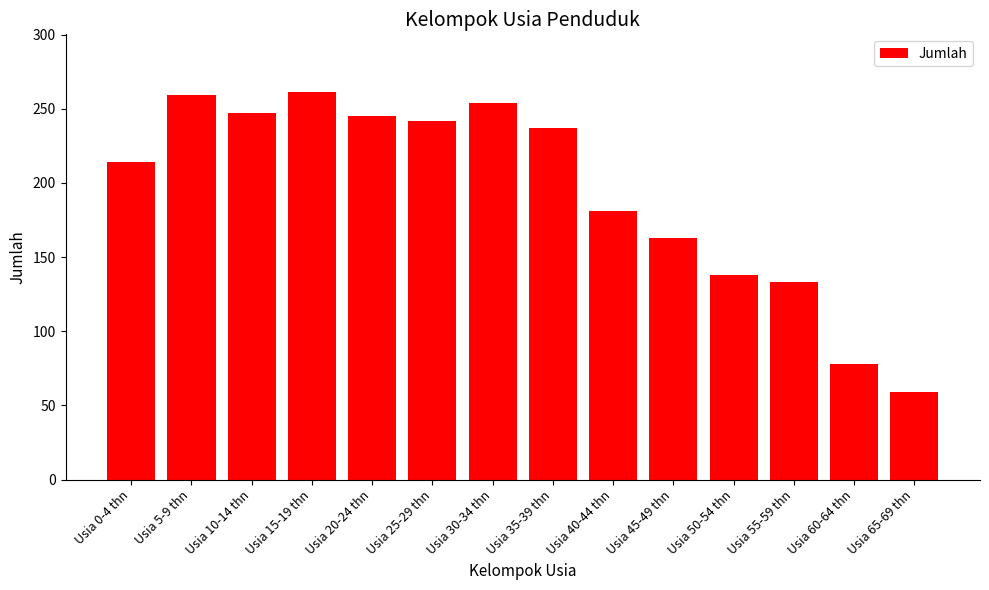

Which label corresponds to the smallest value in the chart?

Usia 65-69 thn